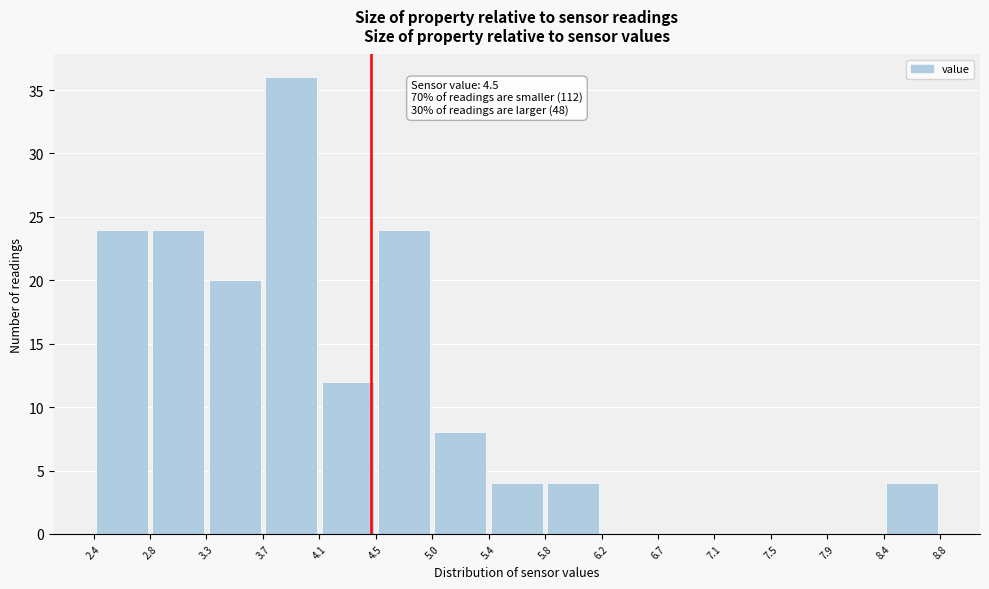

Which range on the x-axis has the tallest bar?

3.7 to 4.1